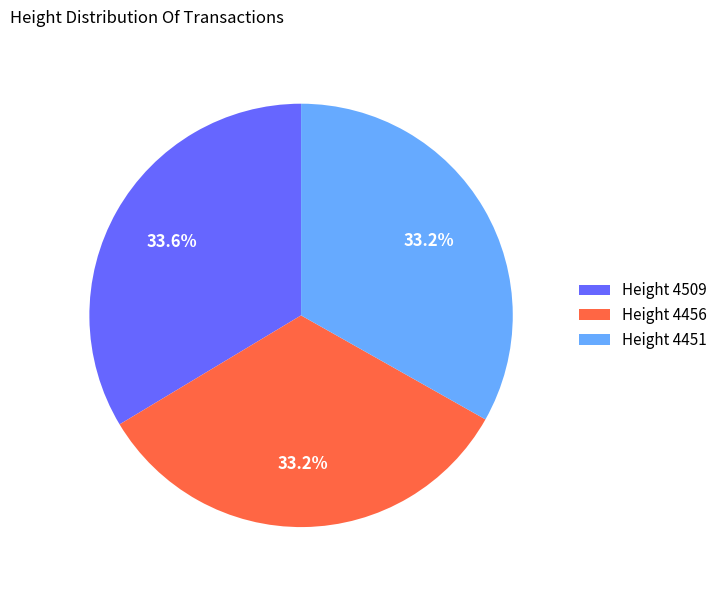

To the nearest percent, what is the average slice percentage?

33%